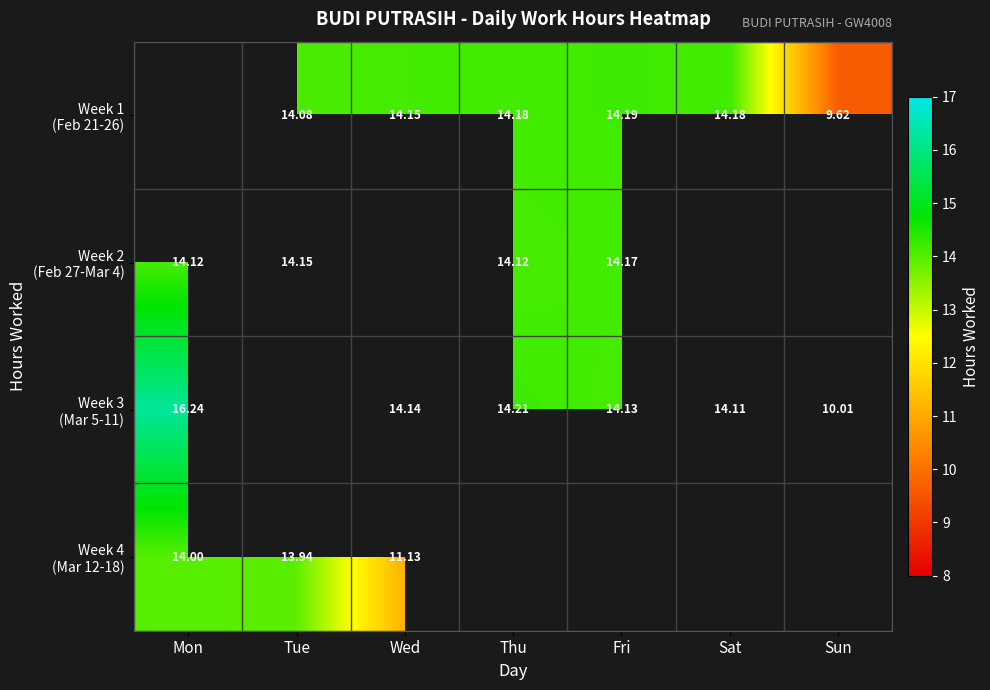

What is the sum of the Week 1 (Feb 21-26) values at Thu and Tue?

28.3